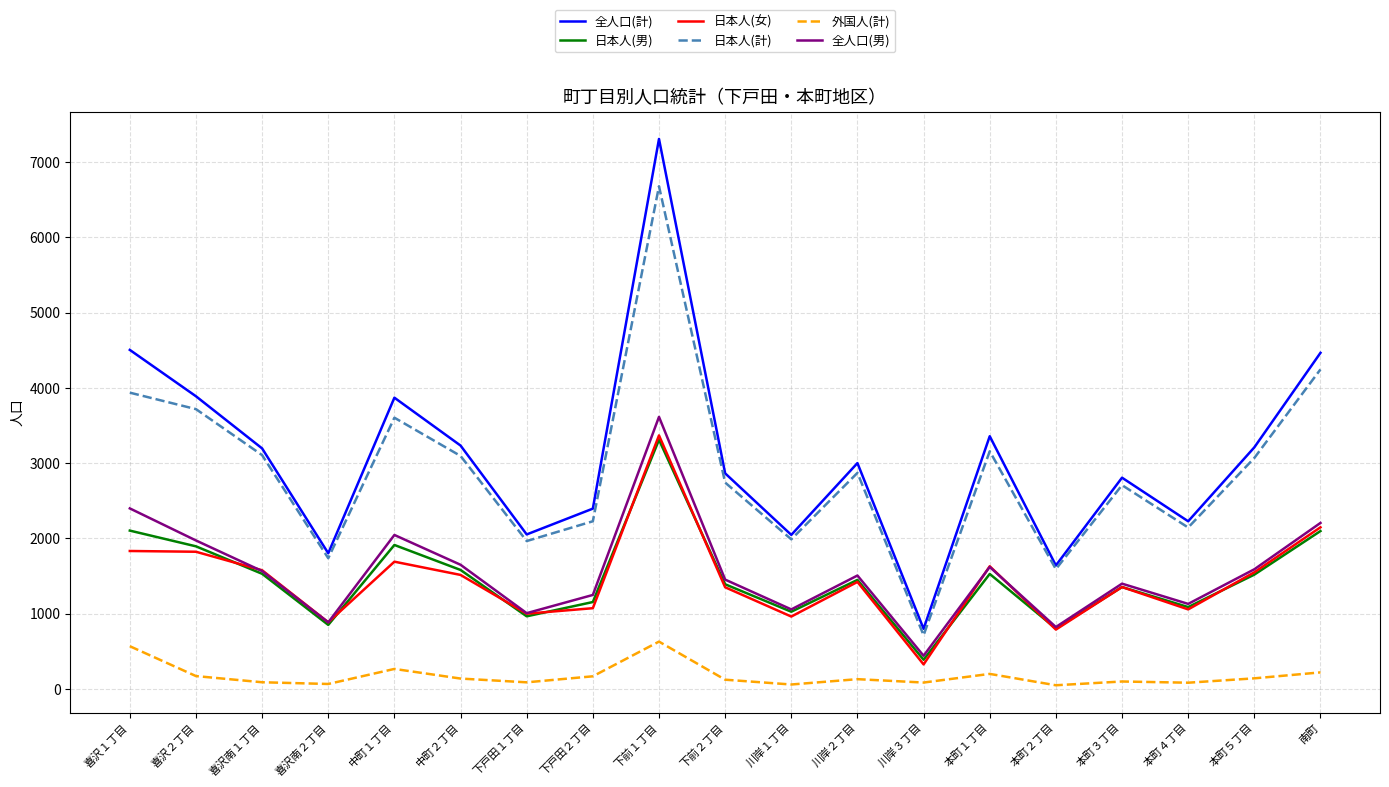

At which label does 日本人(男) reach its minimum?

川岸３丁目